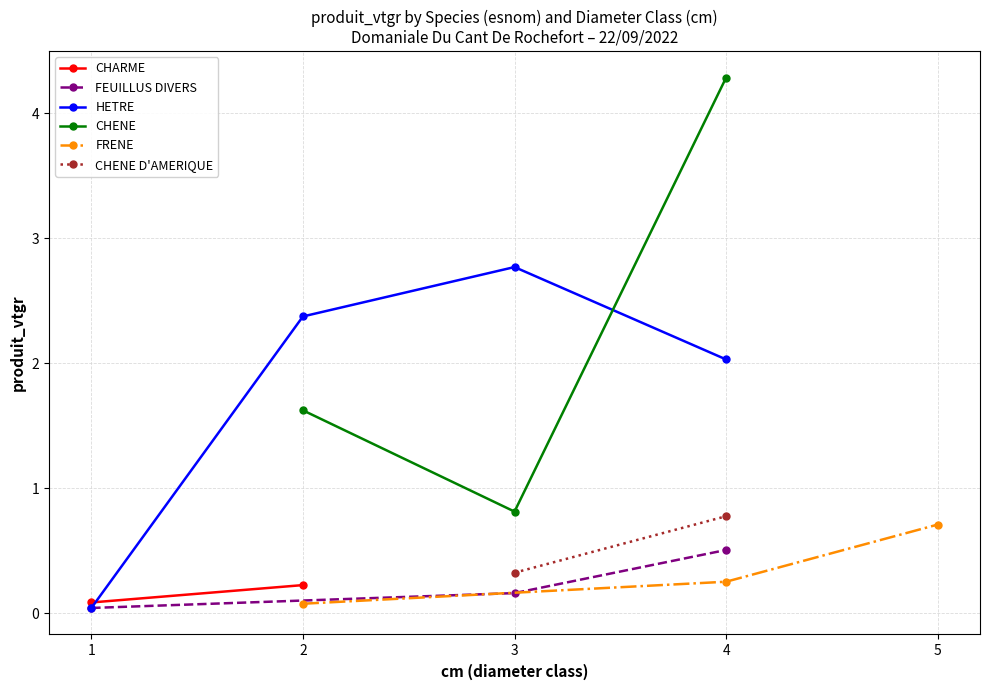

The value of FEUILLUS DIVERS at 12 is -0.3. True or false?

False